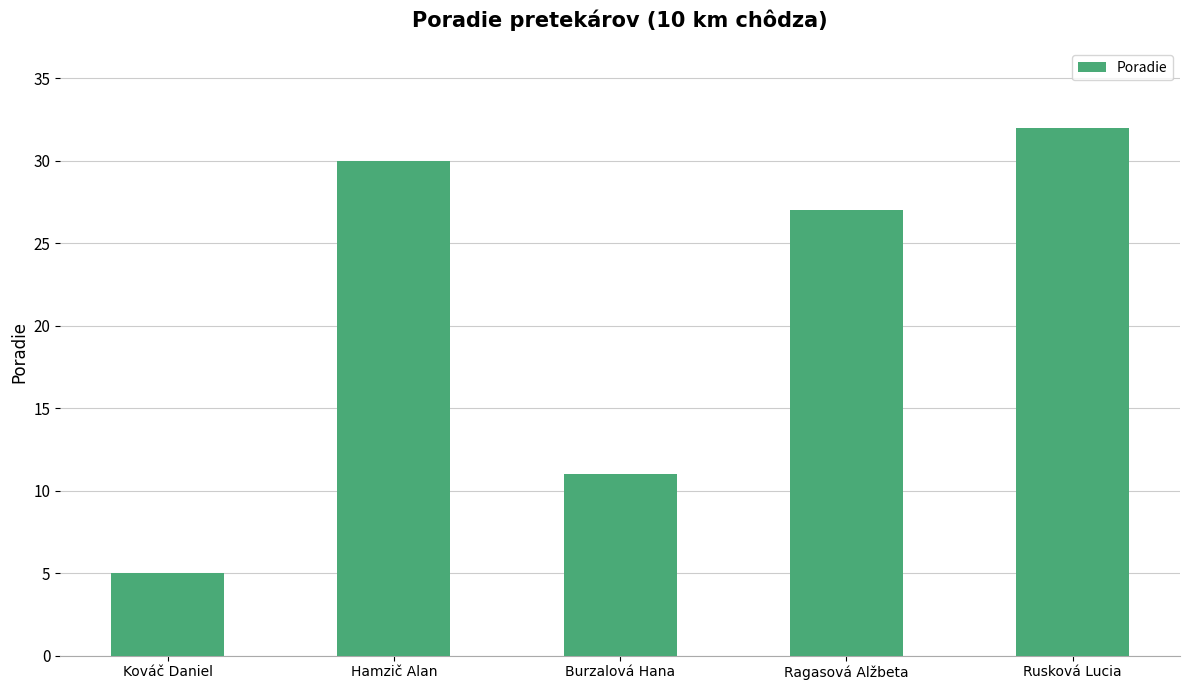

What is the value of the 4th bar from the left?

27